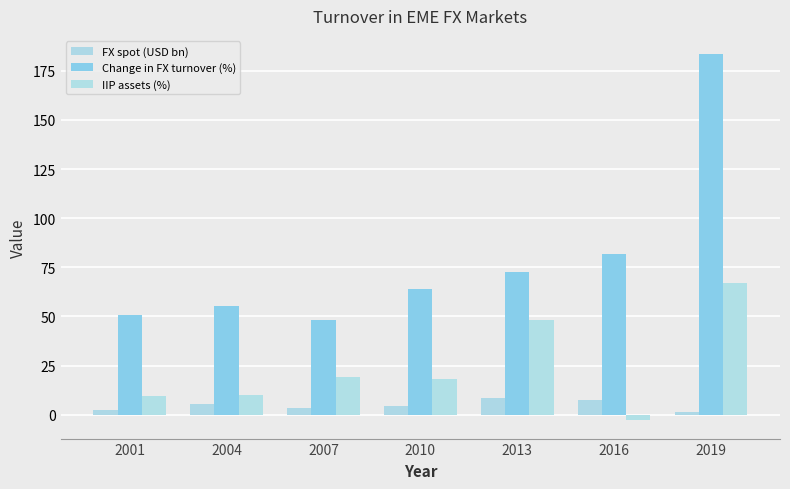

Is it true that FX spot (USD bn) equals 4.6 at 2010?

True